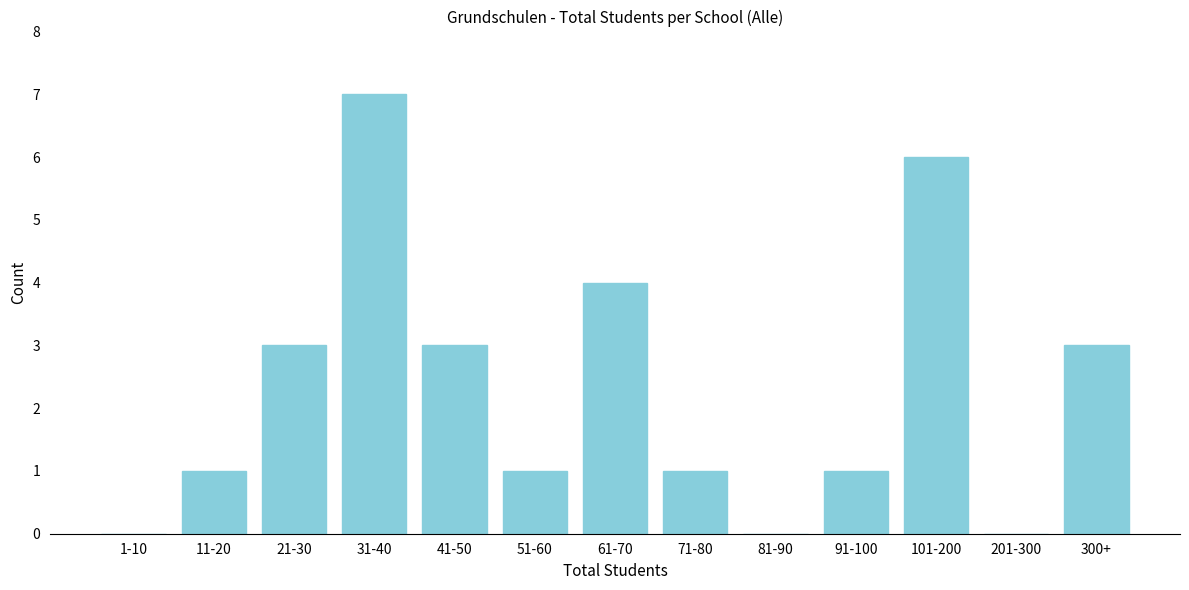

Reading right to left, what are all the values shown in this chart?

300+=3	201-300=0	101-200=6	91-100=1	81-90=0	71-80=1	61-70=4	51-60=1	41-50=3	31-40=7	21-30=3	11-20=1	1-10=0